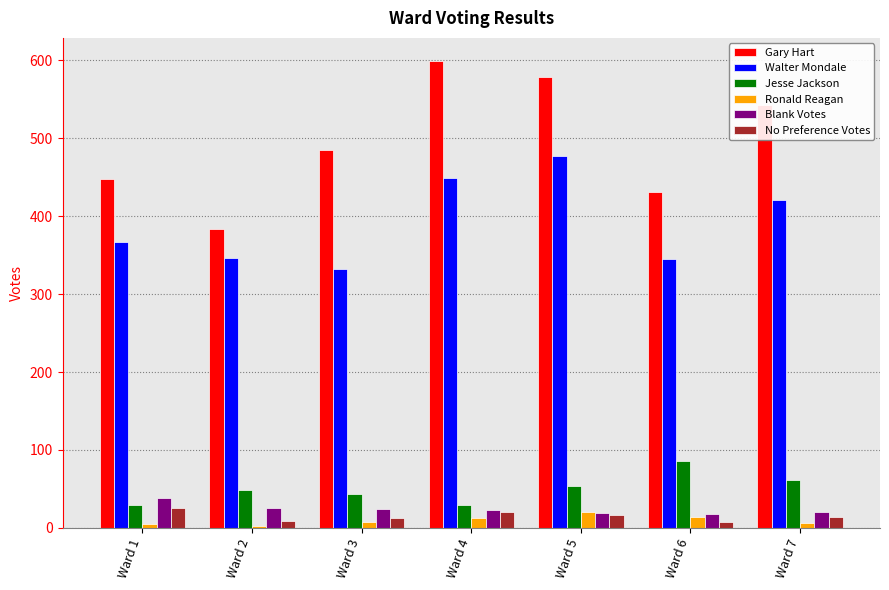

What are all the series names shown in the legend?

Gary Hart, Walter Mondale, Jesse Jackson, Ronald Reagan, Blank Votes, No Preference Votes